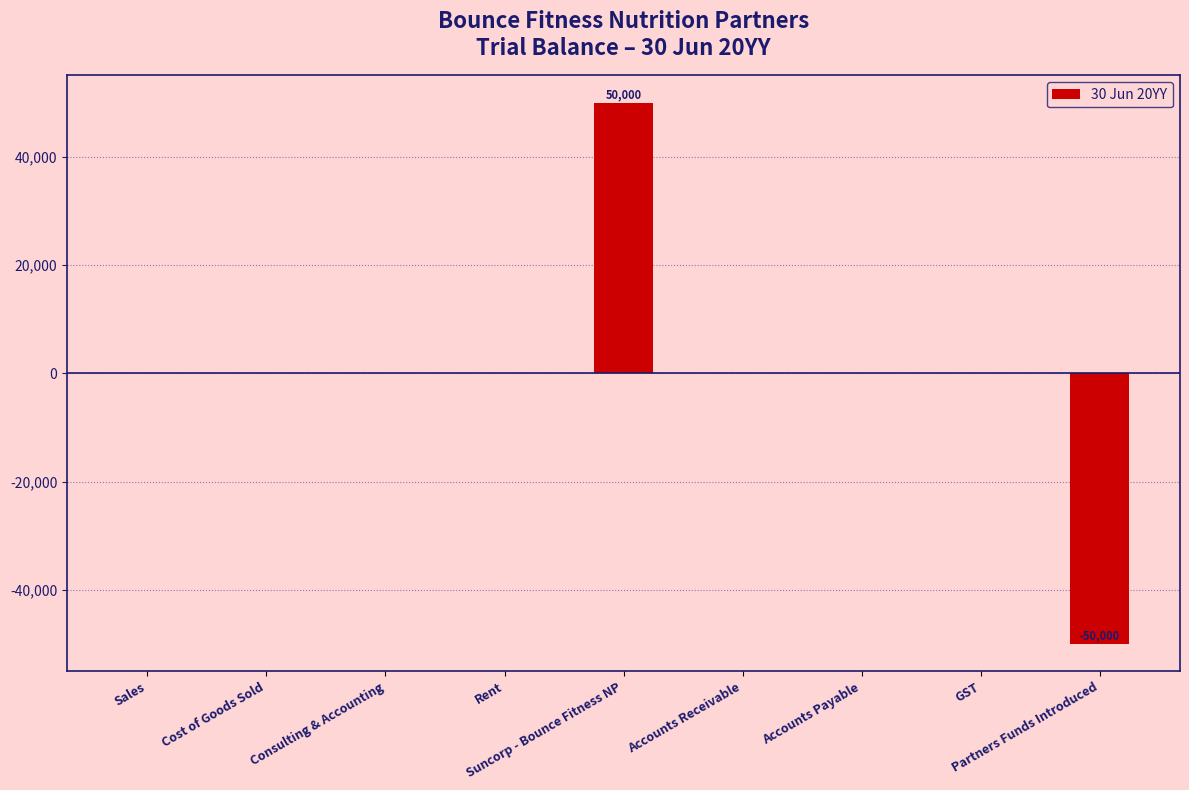

The chart shows a value of 38345 at GST. True or false?

False